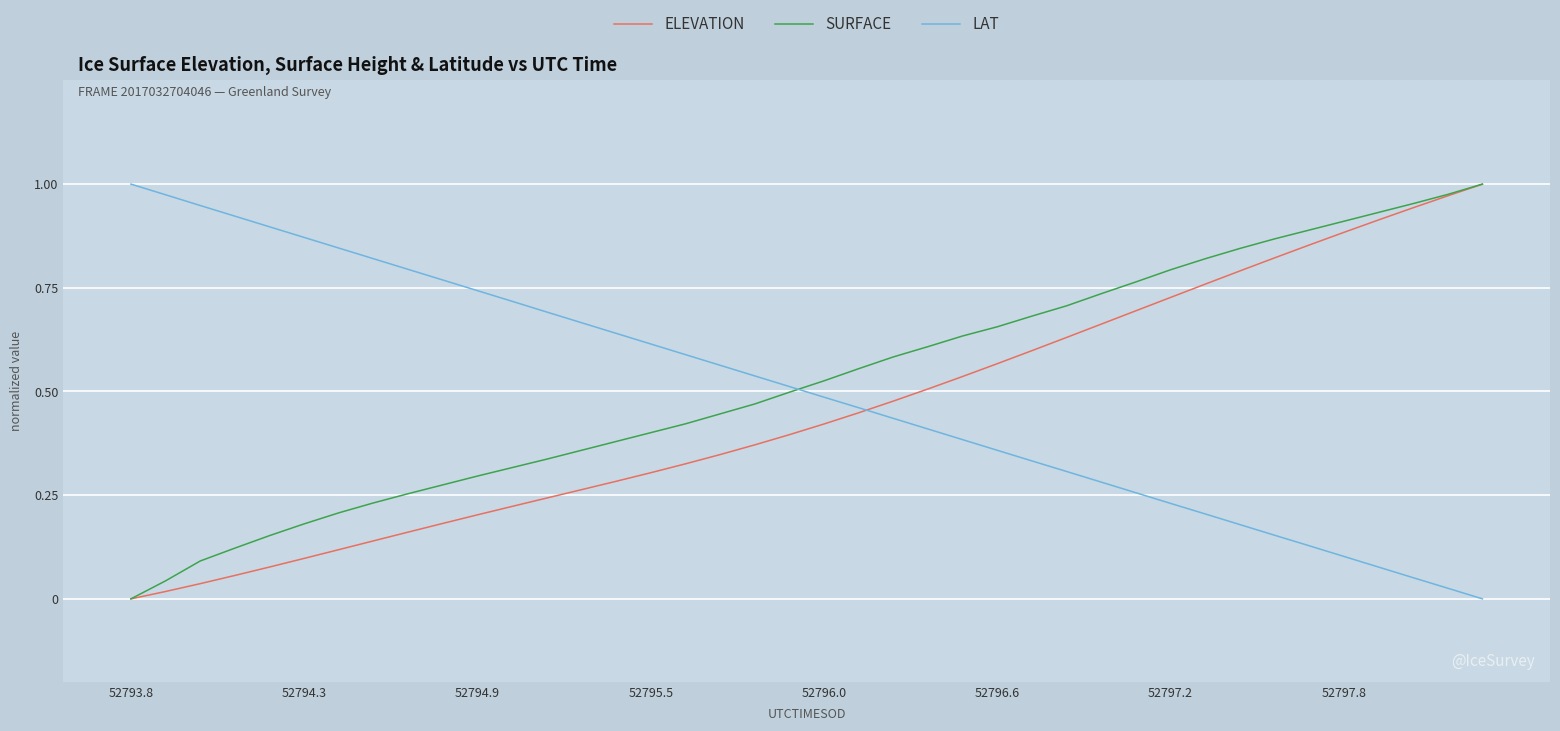

Where is SURFACE nearest to the value 0?

52793.8